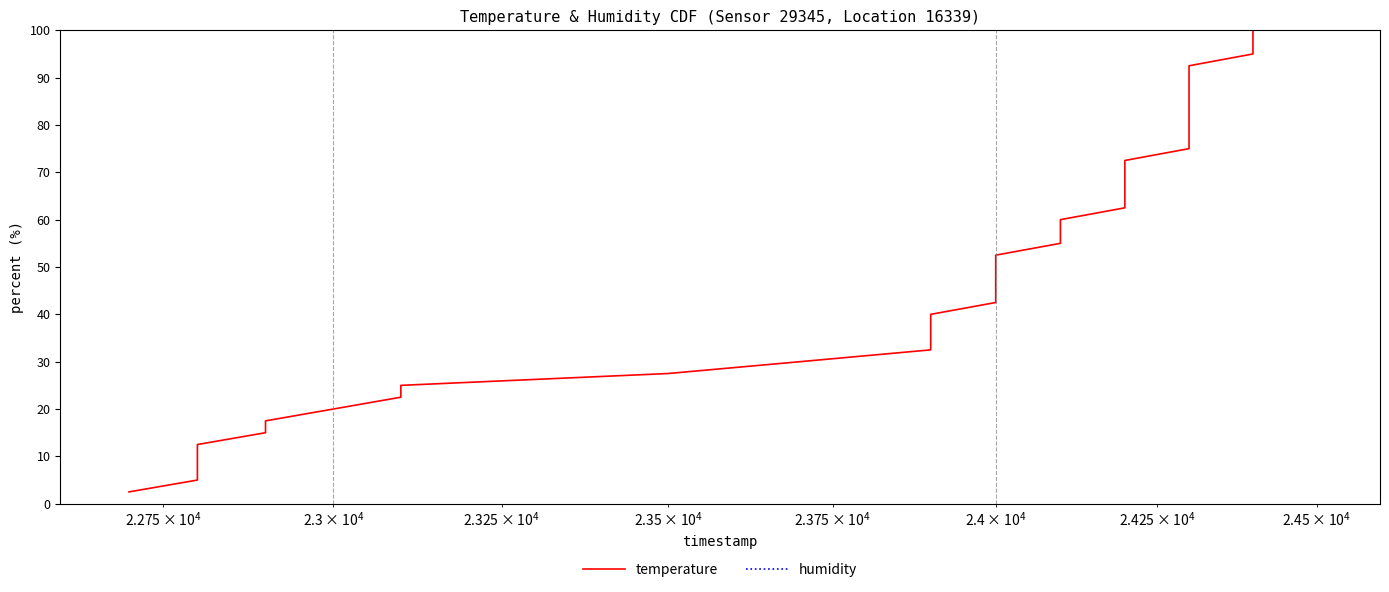

What is the minimum value shown in the chart?

2.5